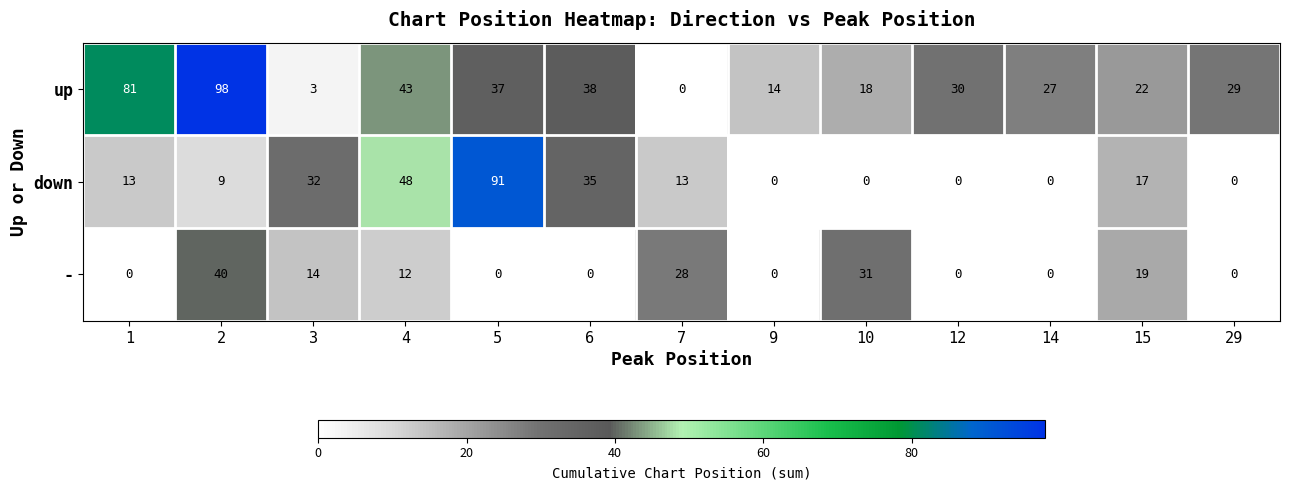

Rank the series by their maximum value, from highest to lowest.

up, down, -